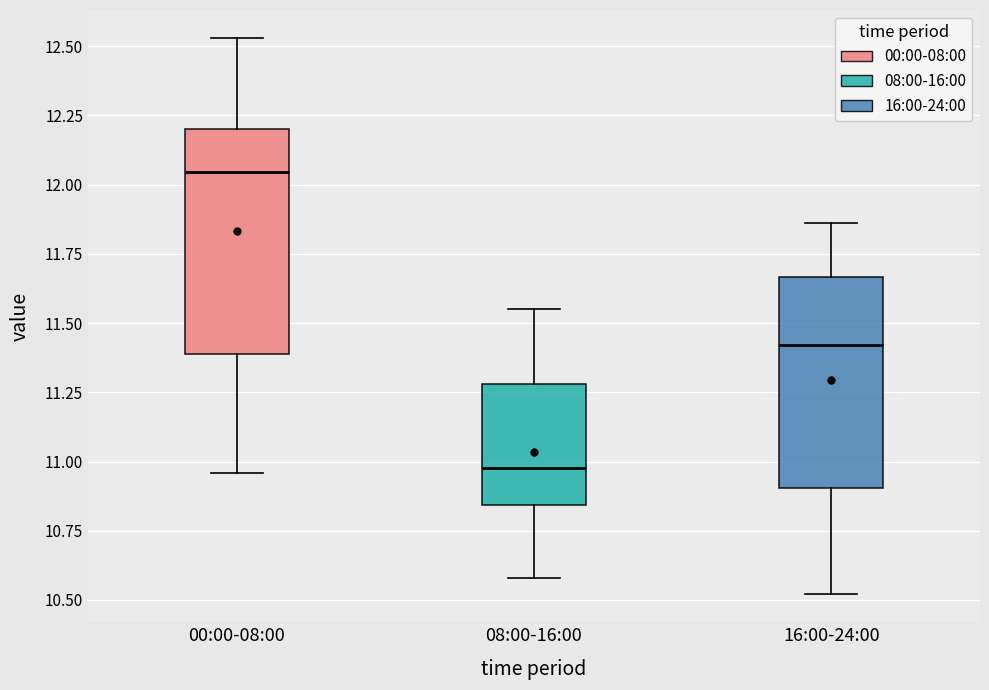

Where is the upper edge of the box for 08:00-16:00 on the y-axis? The values are not printed on the chart, so give them approximately, as read against the axis.

11.30